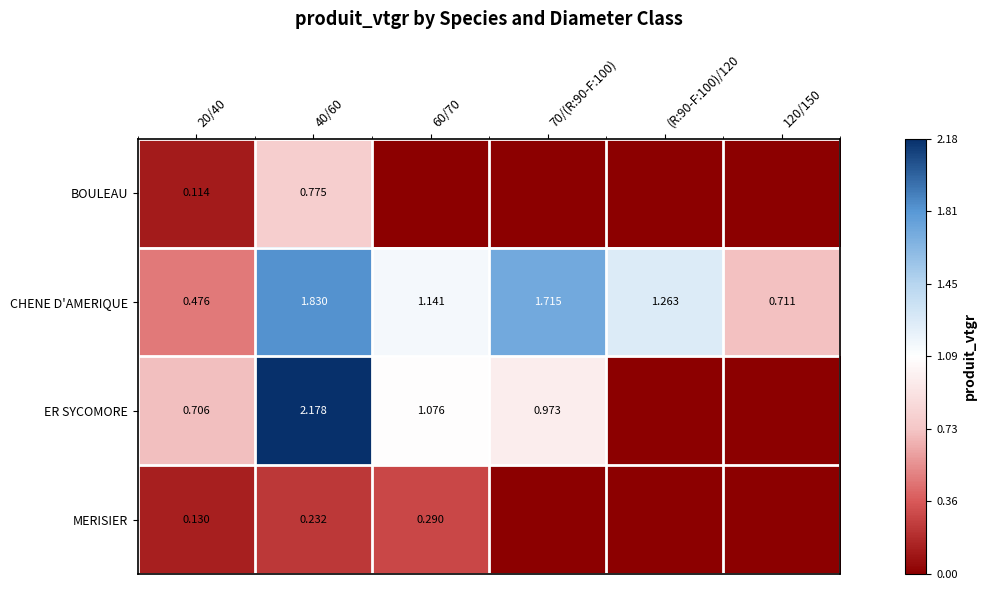

Is the value of BOULEAU at 40/60 greater than the value of CHENE D'AMERIQUE at 120/150?

Yes